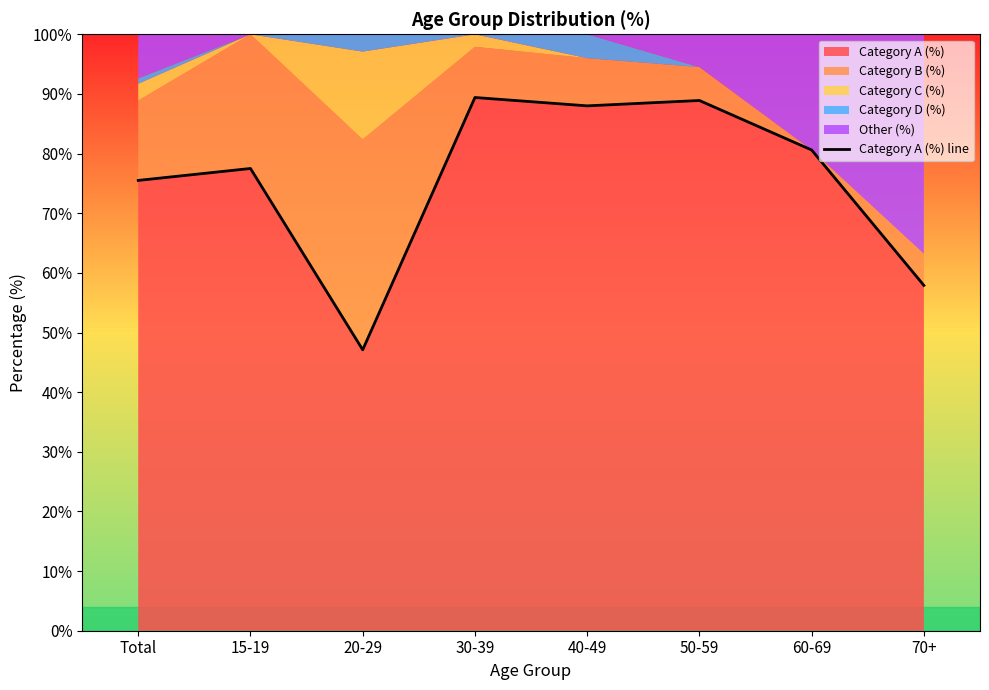

How many points are higher than both their immediate neighbors (excluding endpoints)?

3